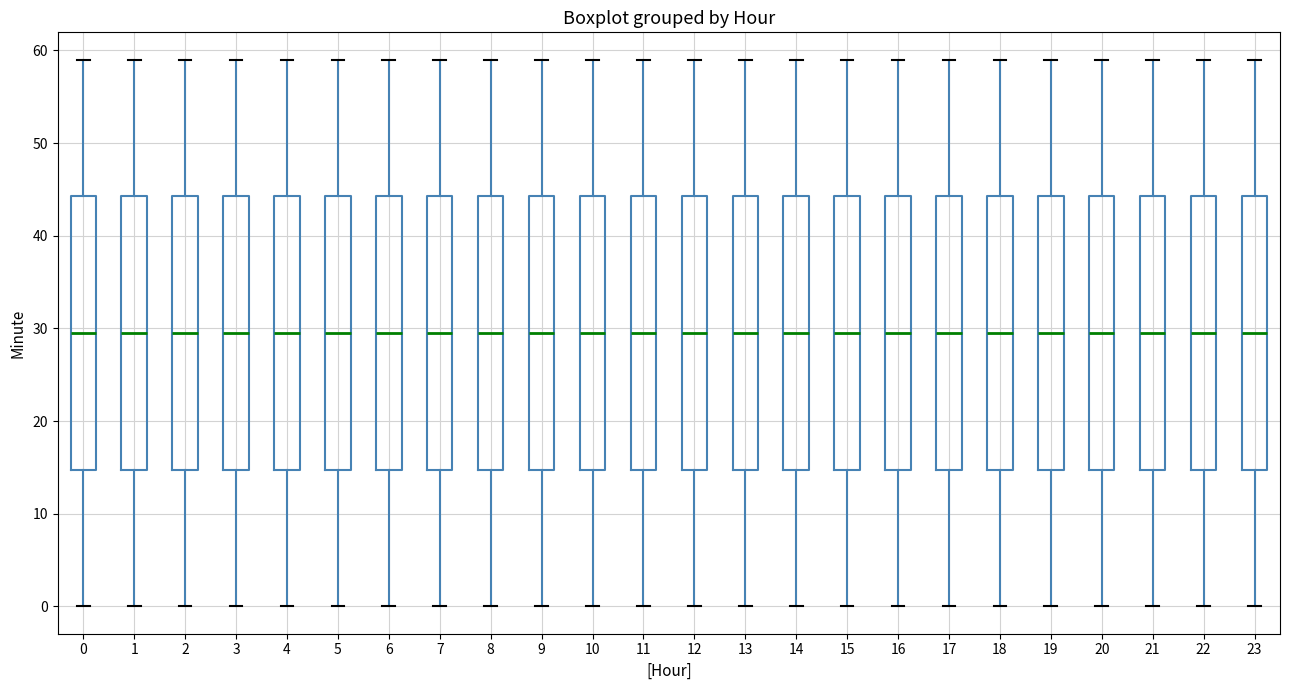

Reading left to right, transcribe this box plot: for each box, give where its median line is, the range the box spans, and where its two whiskers end, as read against the y-axis. The values are not printed on the chart, so give them approximately, as read against the axis.

0: median 30, box 15 to 44, whiskers 0 to 59
1: median 30, box 15 to 44, whiskers 0 to 59
2: median 30, box 15 to 44, whiskers 0 to 59
3: median 30, box 15 to 44, whiskers 0 to 59
4: median 30, box 15 to 44, whiskers 0 to 59
5: median 30, box 15 to 44, whiskers 0 to 59
6: median 30, box 15 to 44, whiskers 0 to 59
7: median 30, box 15 to 44, whiskers 0 to 59
8: median 30, box 15 to 44, whiskers 0 to 59
9: median 30, box 15 to 44, whiskers 0 to 59
10: median 30, box 15 to 44, whiskers 0 to 59
11: median 30, box 15 to 44, whiskers 0 to 59
12: median 30, box 15 to 44, whiskers 0 to 59
13: median 30, box 15 to 44, whiskers 0 to 59
14: median 30, box 15 to 44, whiskers 0 to 59
15: median 30, box 15 to 44, whiskers 0 to 59
16: median 30, box 15 to 44, whiskers 0 to 59
17: median 30, box 15 to 44, whiskers 0 to 59
18: median 30, box 15 to 44, whiskers 0 to 59
19: median 30, box 15 to 44, whiskers 0 to 59
20: median 30, box 15 to 44, whiskers 0 to 59
21: median 30, box 15 to 44, whiskers 0 to 59
22: median 30, box 15 to 44, whiskers 0 to 59
23: median 30, box 15 to 44, whiskers 0 to 59